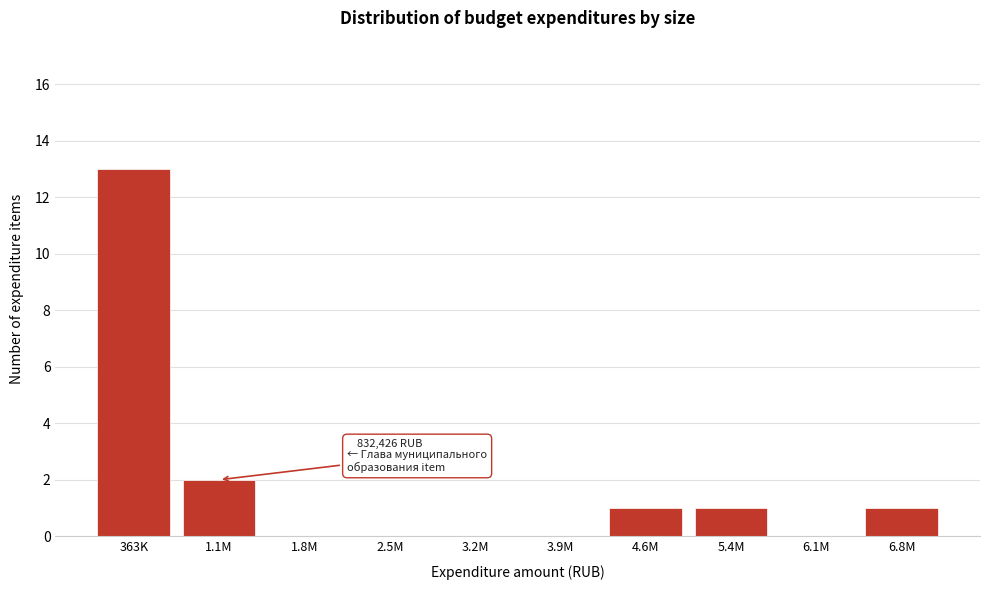

Reading left to right, transcribe all the data shown in this chart.

363K=13	1.1M=2	1.8M=0	2.5M=0	3.2M=0	3.9M=0	4.6M=1	5.4M=1	6.1M=0	6.8M=1